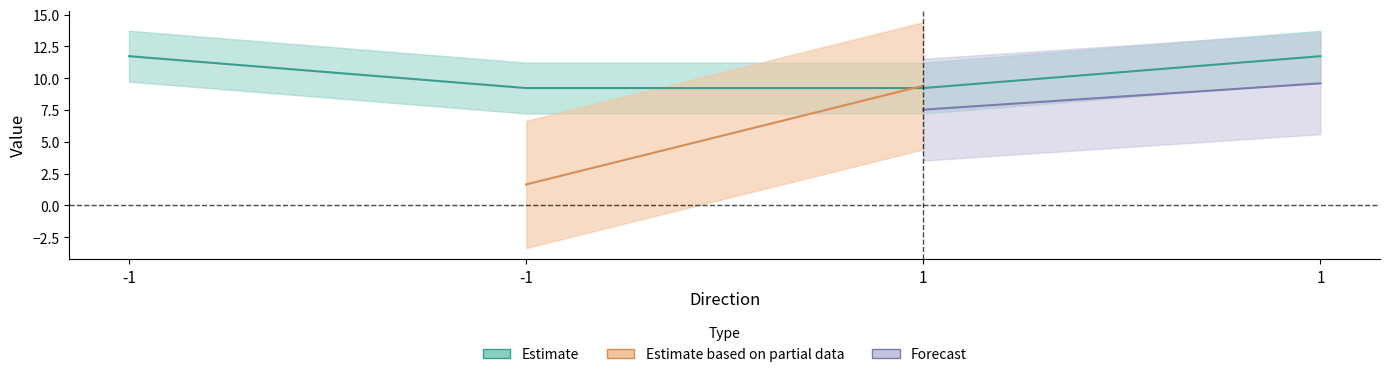

Is this an area chart (filled region under the line)?

No